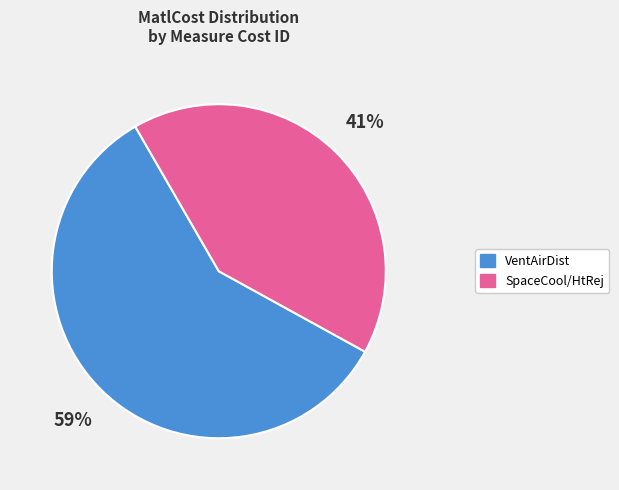

How many segments does this pie chart have?

2